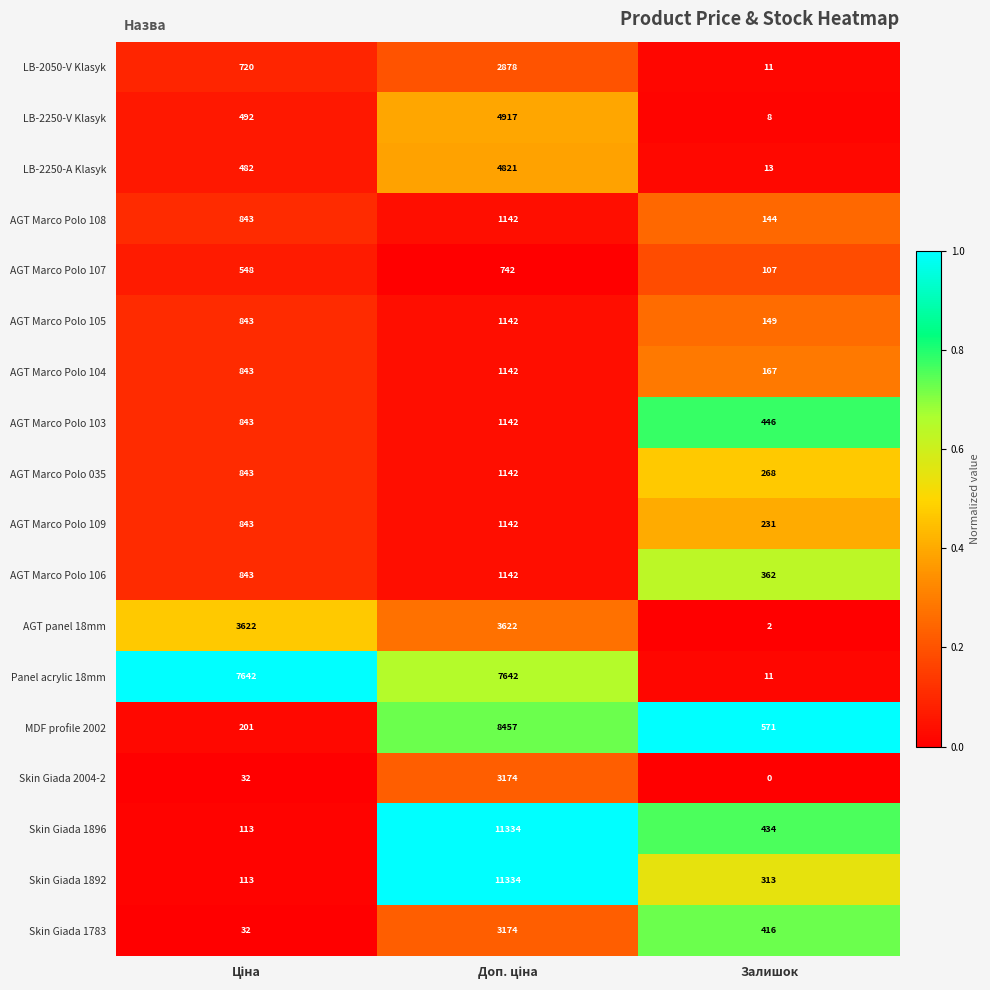

What is the difference between the maximum and second lowest values in the AGT Marco Polo 103 series?

299